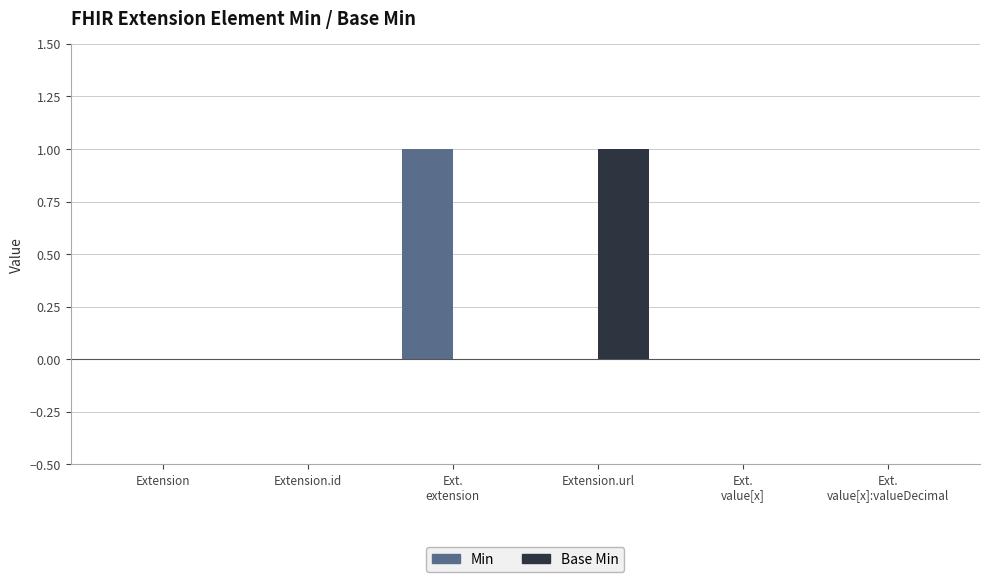

The value of Base Min at Extension.id is 1. True or false?

False